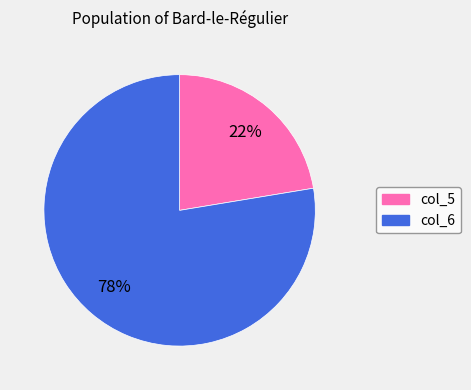

Does any single category account for the majority?

Yes